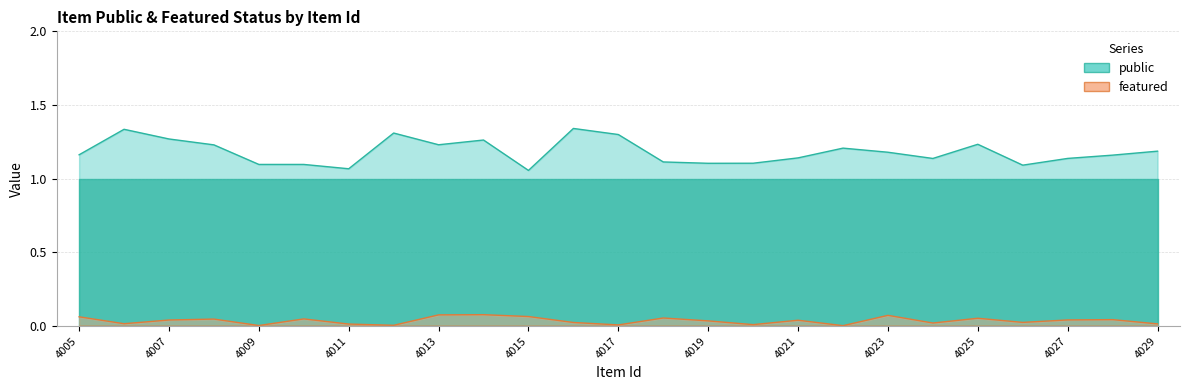

True or false: featured and public cross at least once.

False